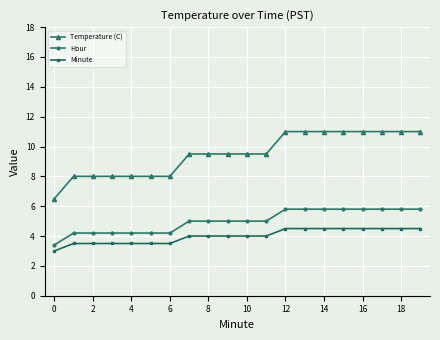

What is the difference between the second highest and second lowest values in the Temperature (C) series?

3.0